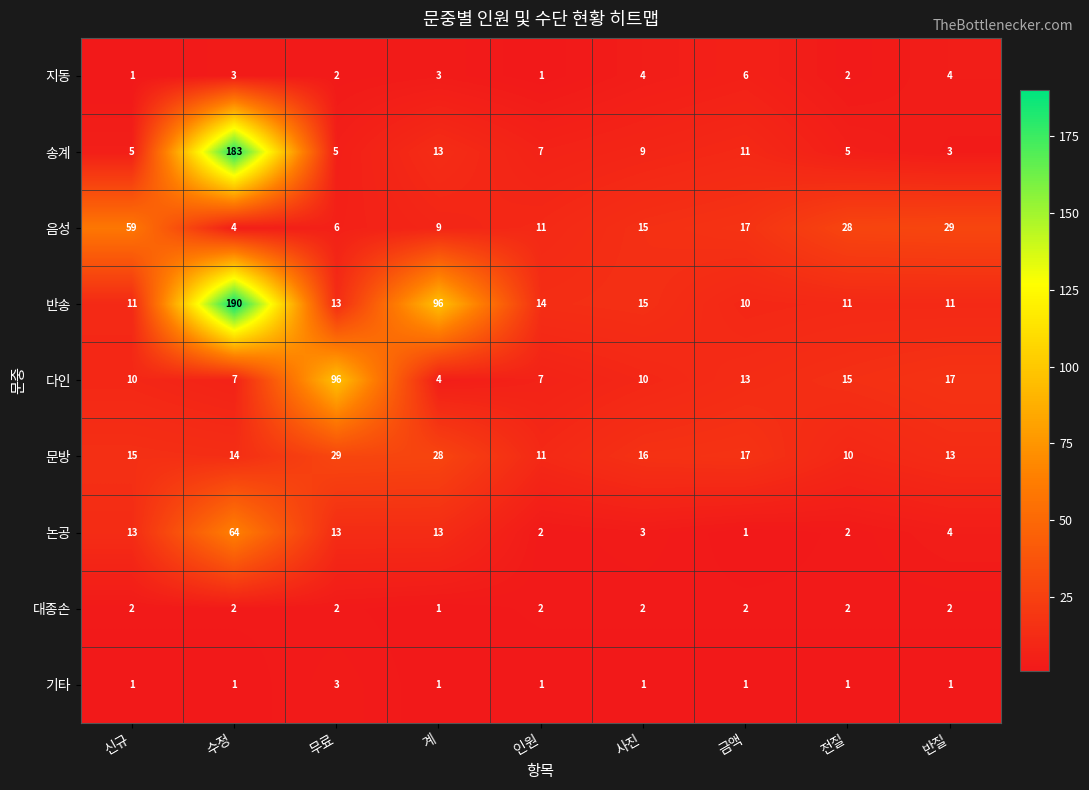

Which series changed the most between 인원 and 전질?

음성